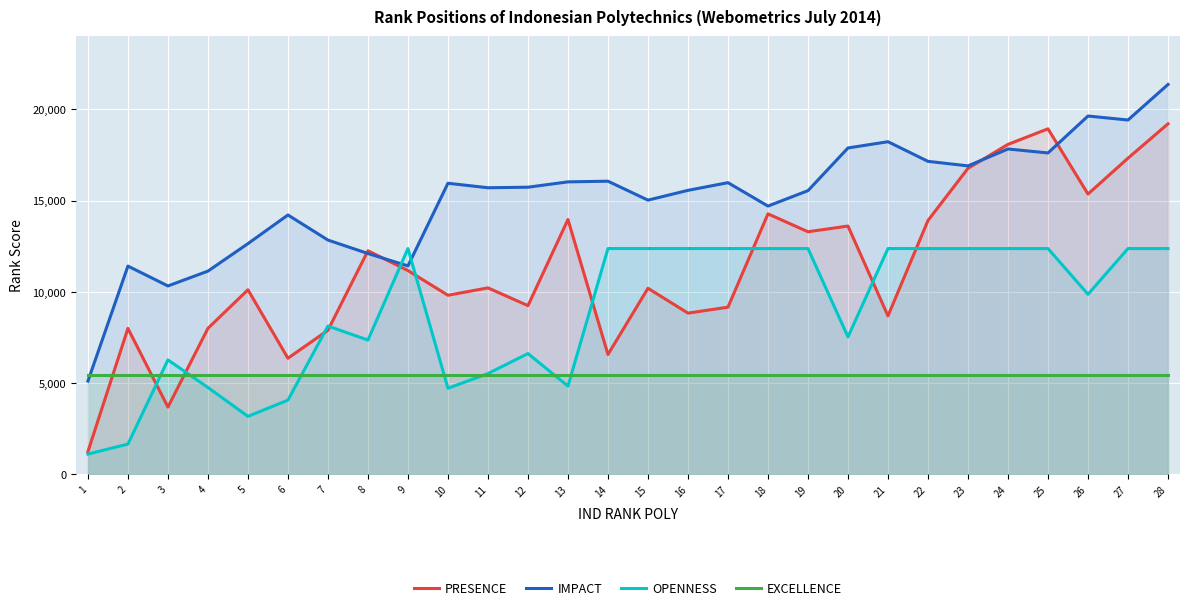

What value does the EXCELLENCE series have at 8?

5442